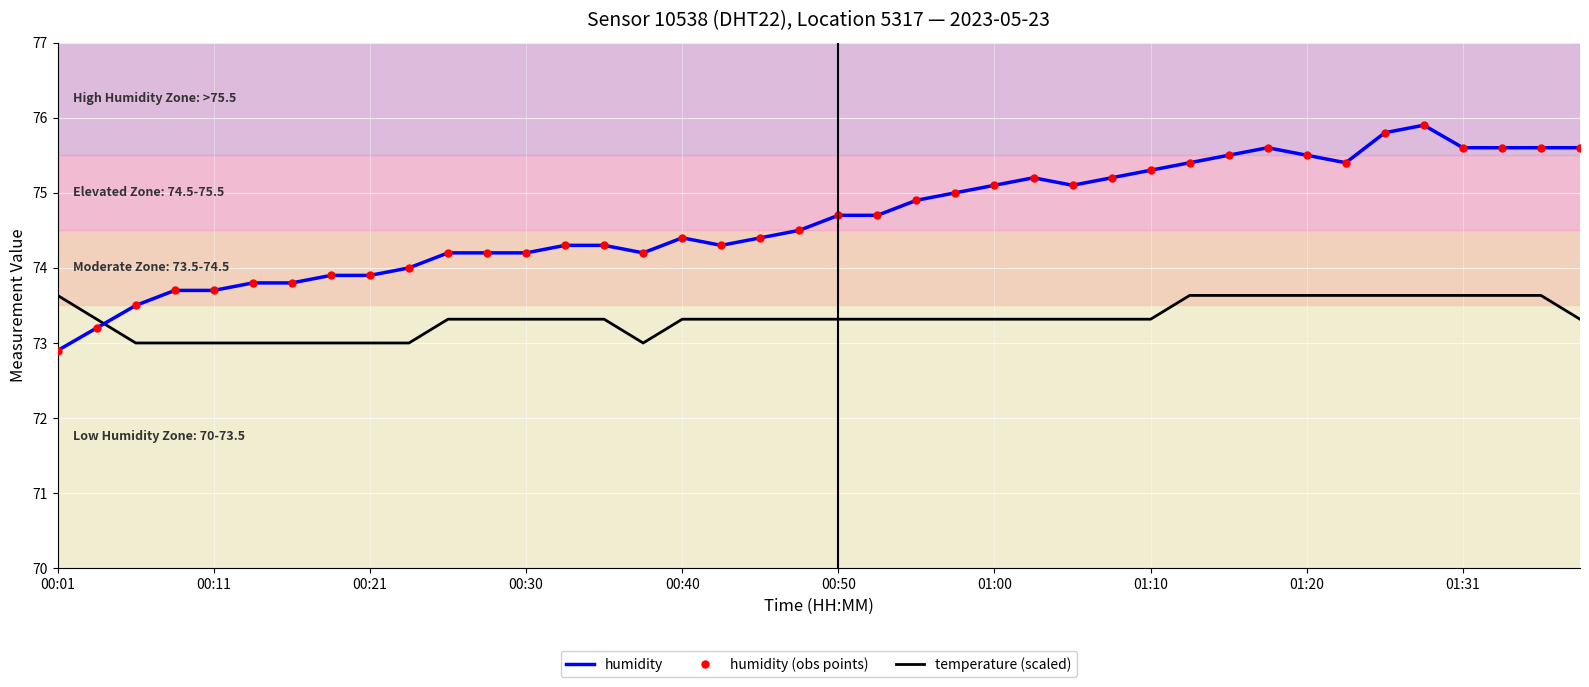

How many times do temperature (scaled) and humidity (obs points) cross each other?

1